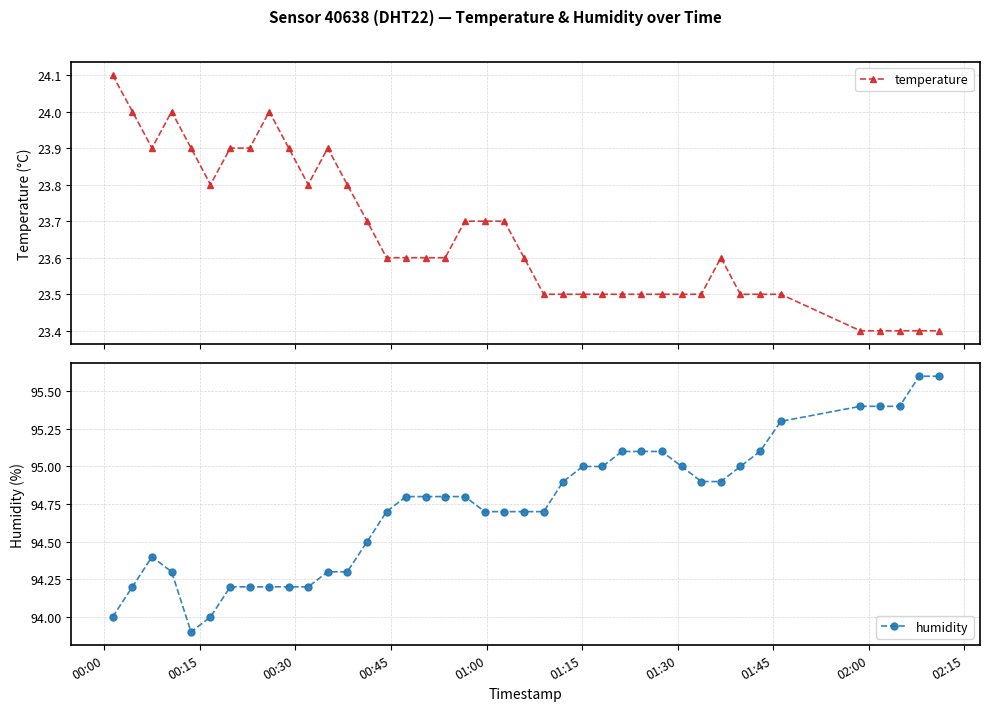

Does the chart have visible grid lines?

Yes